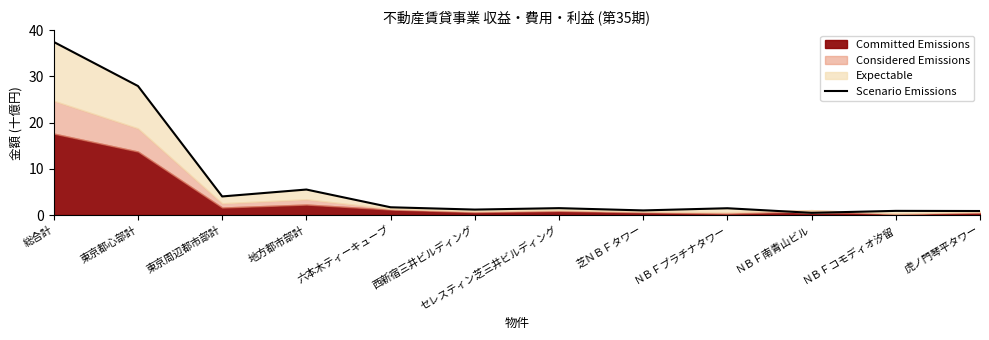

True or false: there are more than 0 points higher than both neighbors.

True